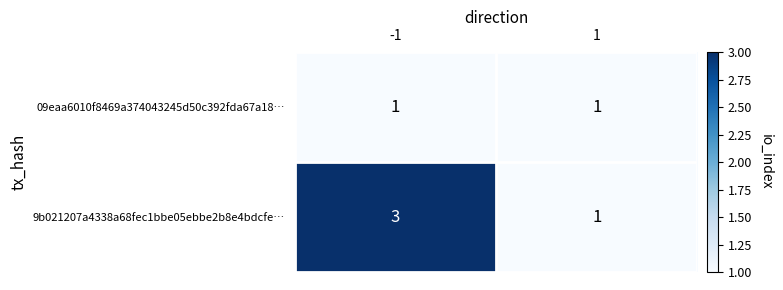

Is the value of 9b021207a4338a68fec1bbe05ebbe2b8e4bdcfe… at -1 greater than the value of 09eaa6010f8469a374043245d50c392fda67a18… at 1?

Yes